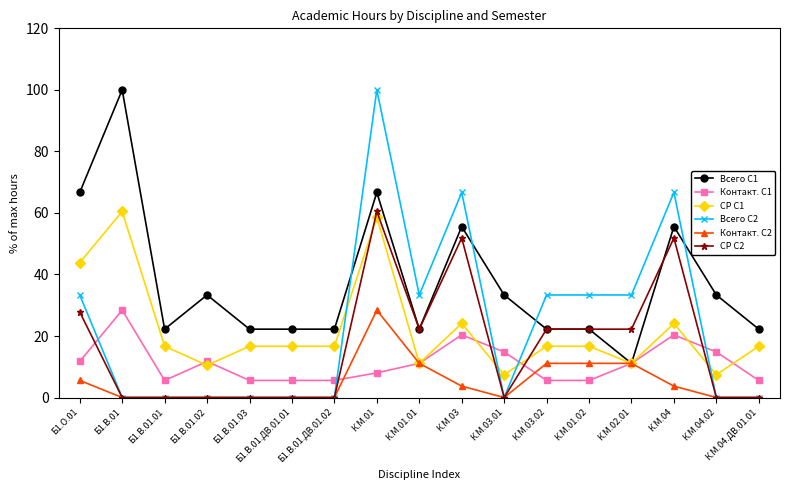

True or false: СР С2 has a value of 0.0 at К.М.04.ДВ.01.01.

True